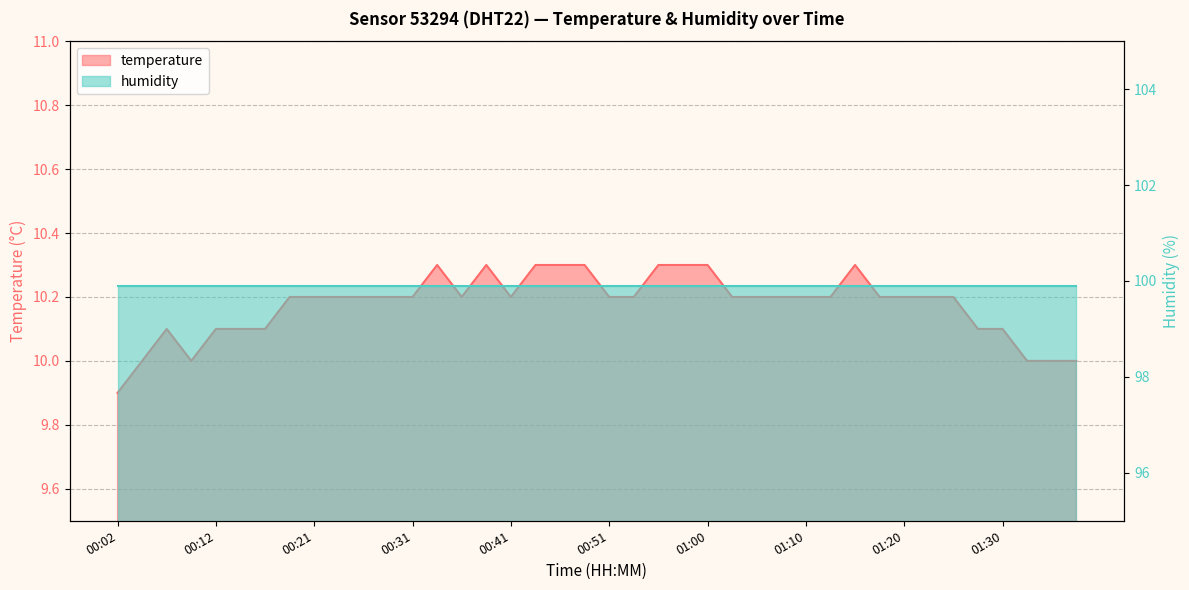

At which category does the data reach its first local peak?

00:07